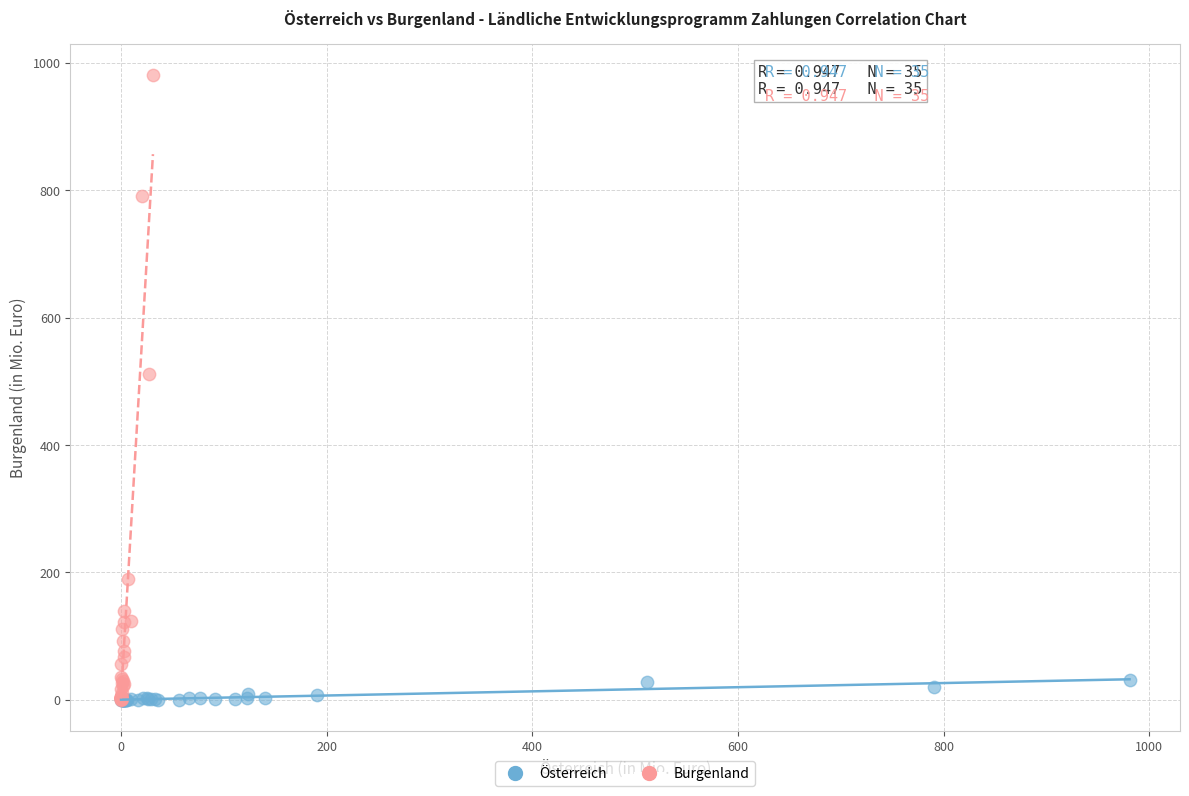

Which series has the widest spread of Y values?

Burgenland